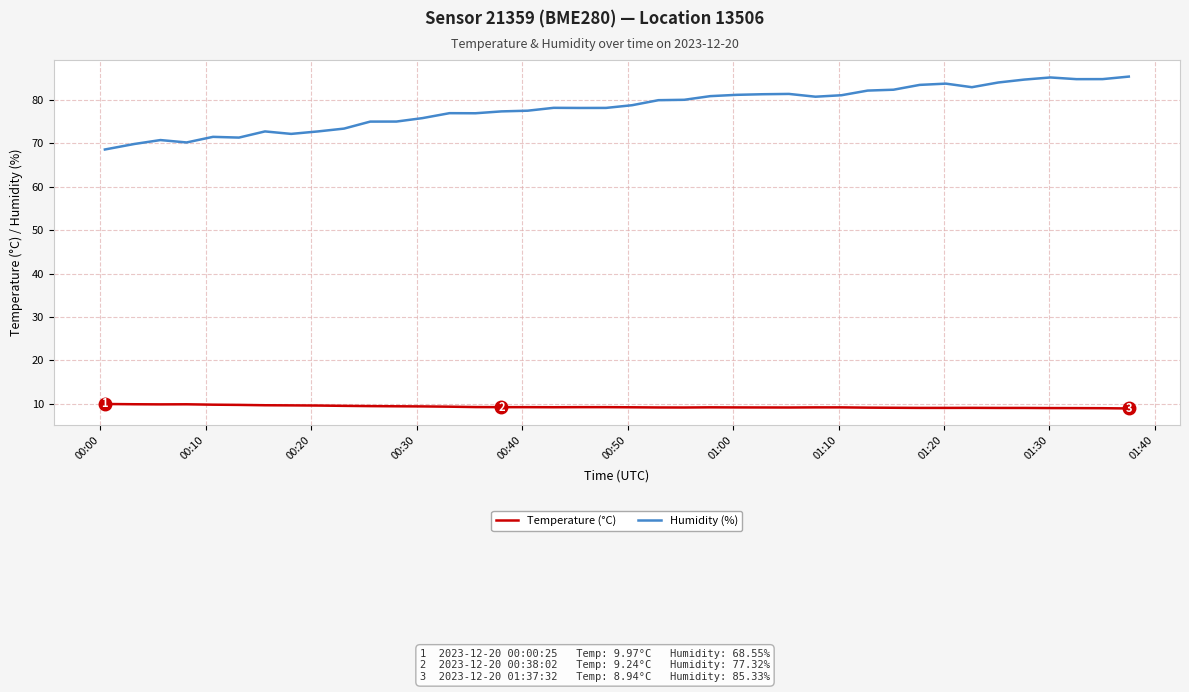

Which series has the widest spread of values?

Humidity (%)